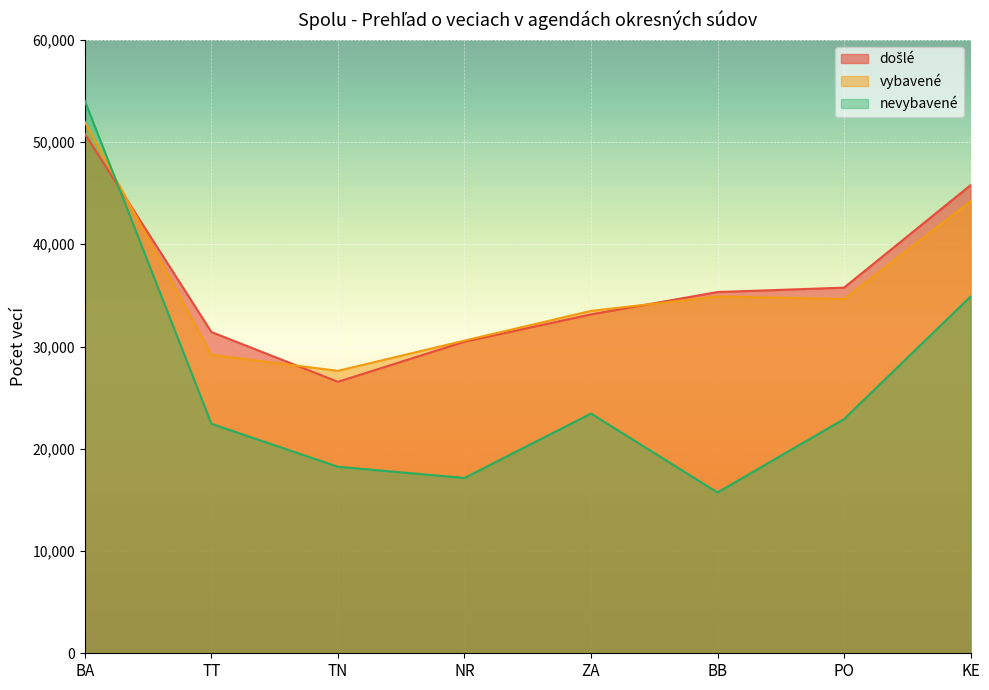

Does the chart display data point markers on the line(s)?

No